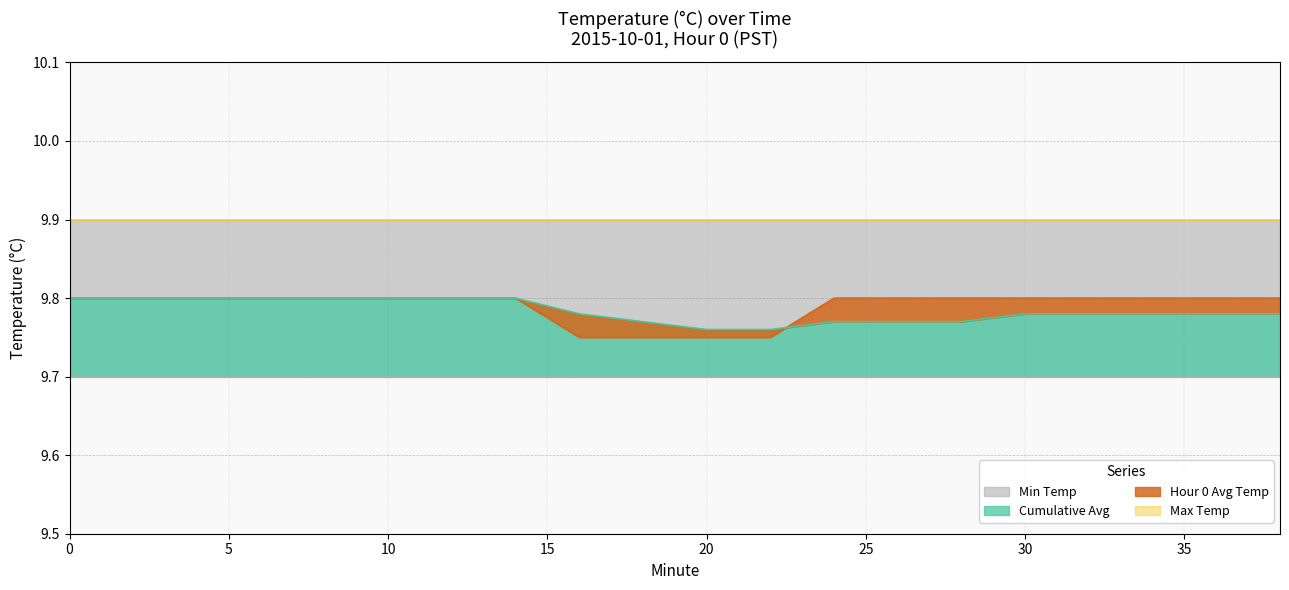

How many times do Hour 0 Avg Temp and Cumulative Avg cross each other?

1